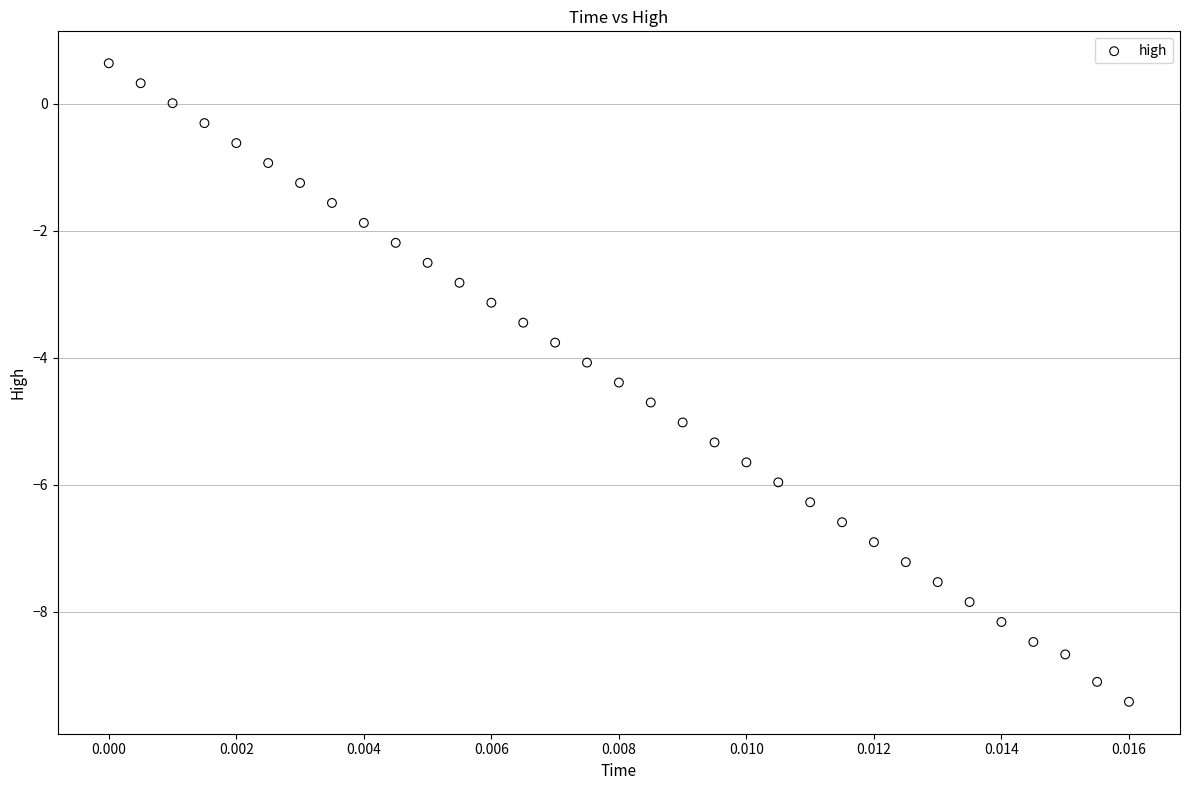

What is the range of Y values (max minus min)?

10.1